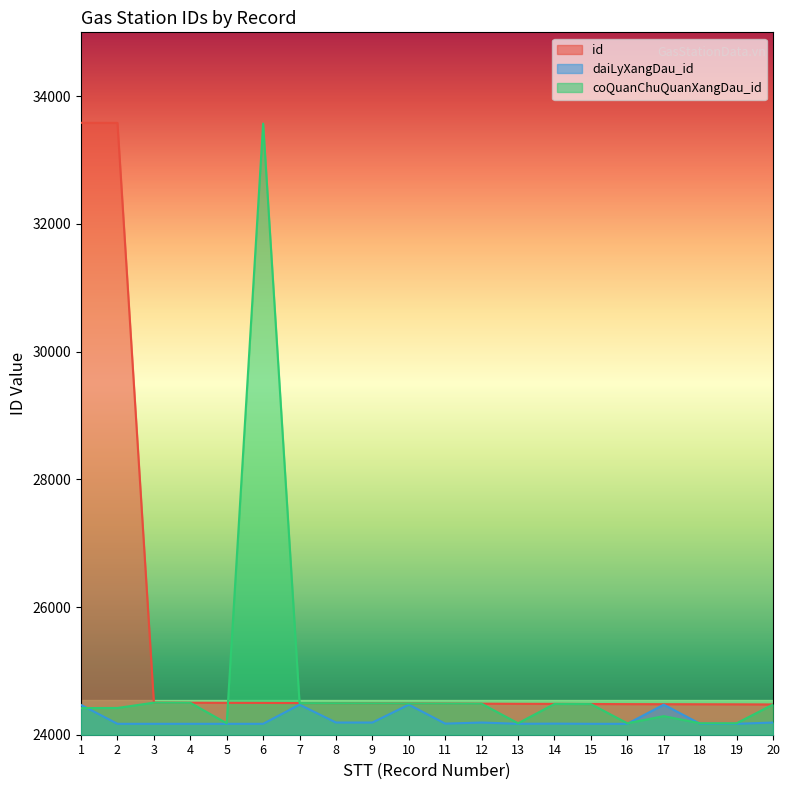

The coQuanChuQuanXangDau_id series shows 11355 at 17. True or false?

False